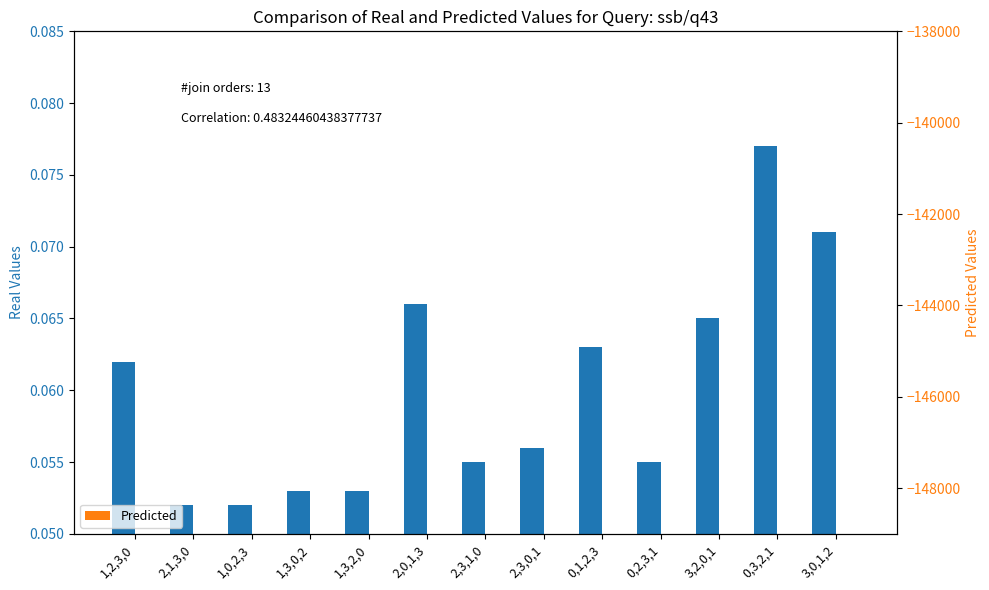

What is the label of the 11th bar from the left?

3,2,0,1